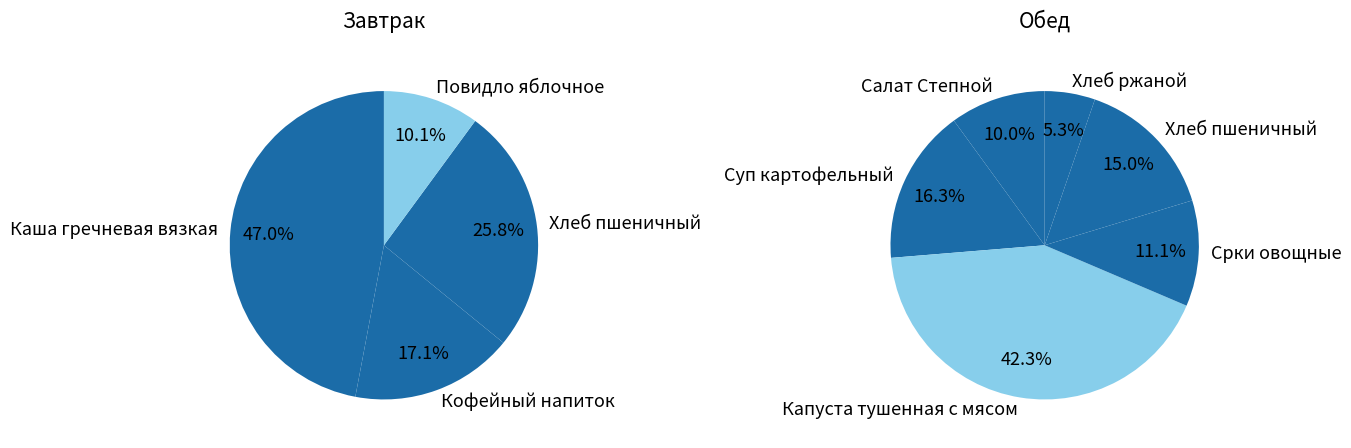

True or false: Хлеб пшеничный (завтрак) accounts for 1% of the total.

False